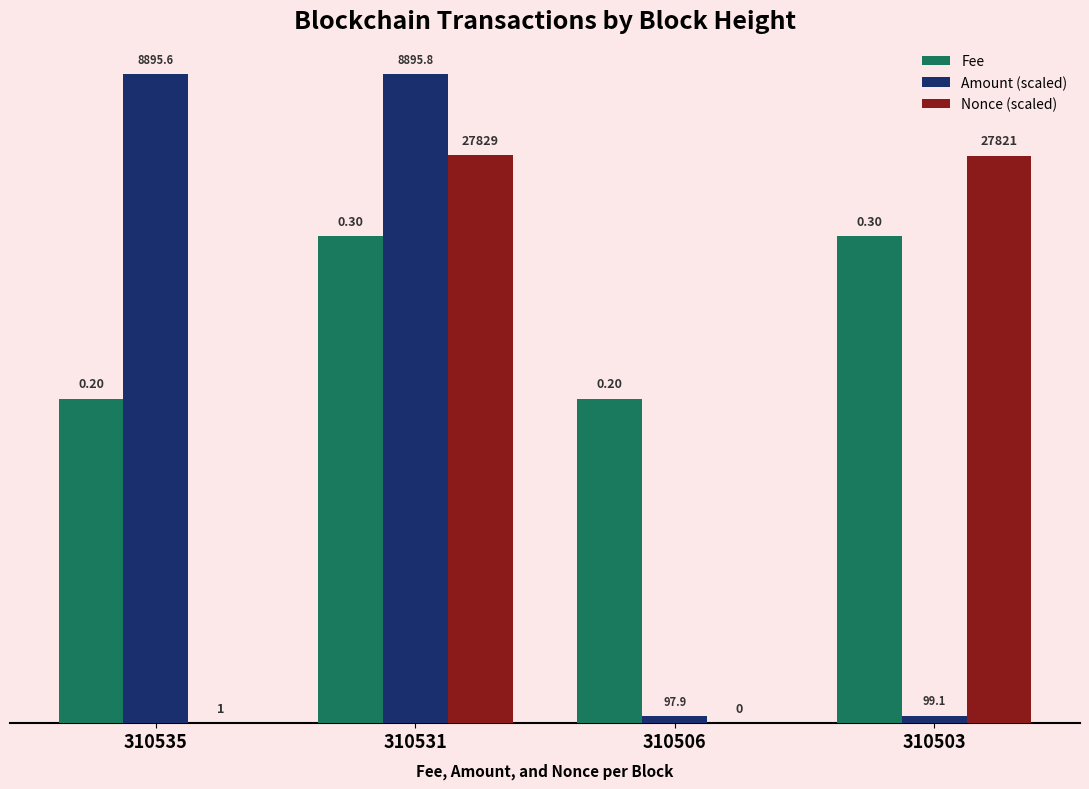

Rank the series by their maximum value, from lowest to highest.

Fee, Nonce (scaled), Amount (scaled)